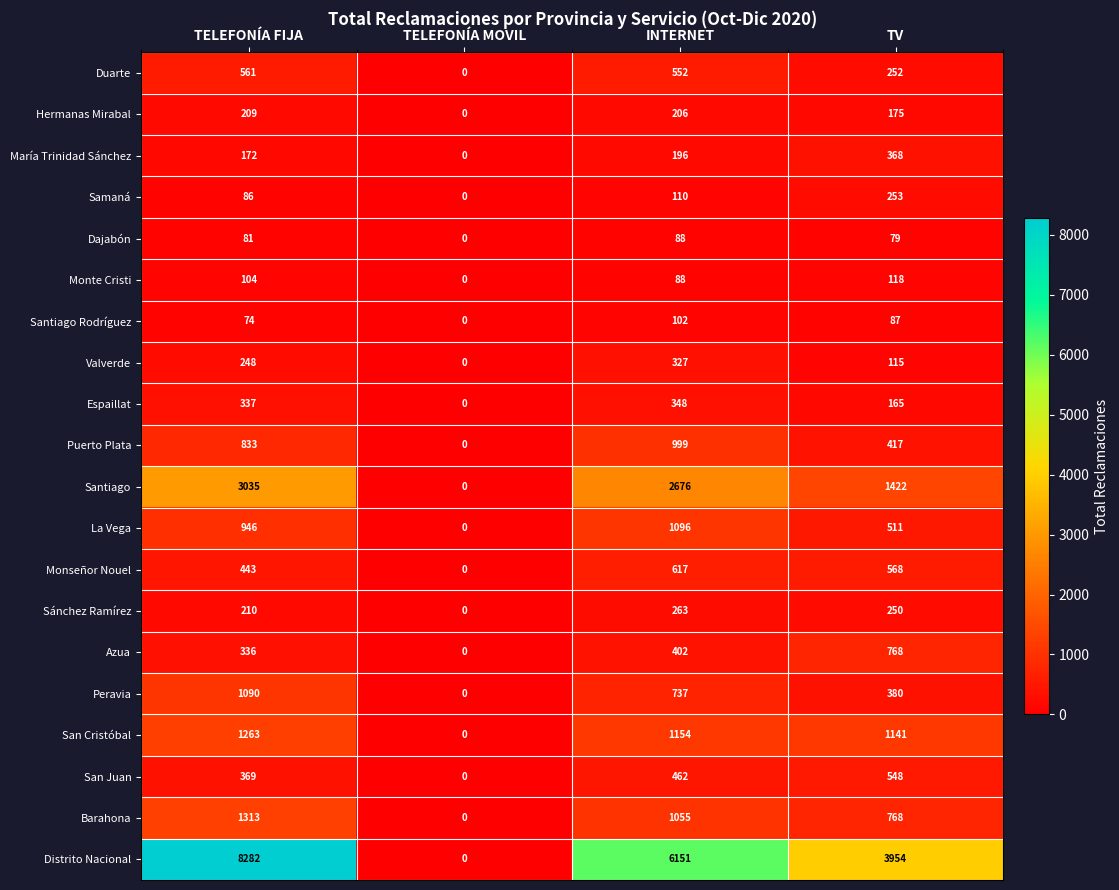

Which series changed the most between TELEFONÍA FIJA and TV?

Distrito Nacional